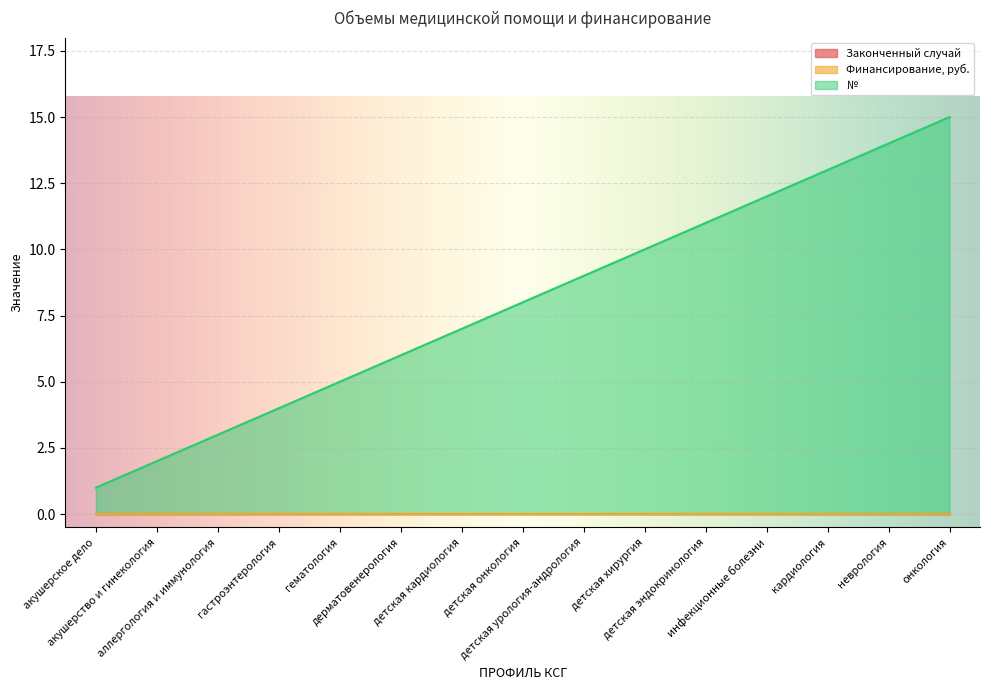

What is the label of the 2nd point from the left?

акушерство и гинекология